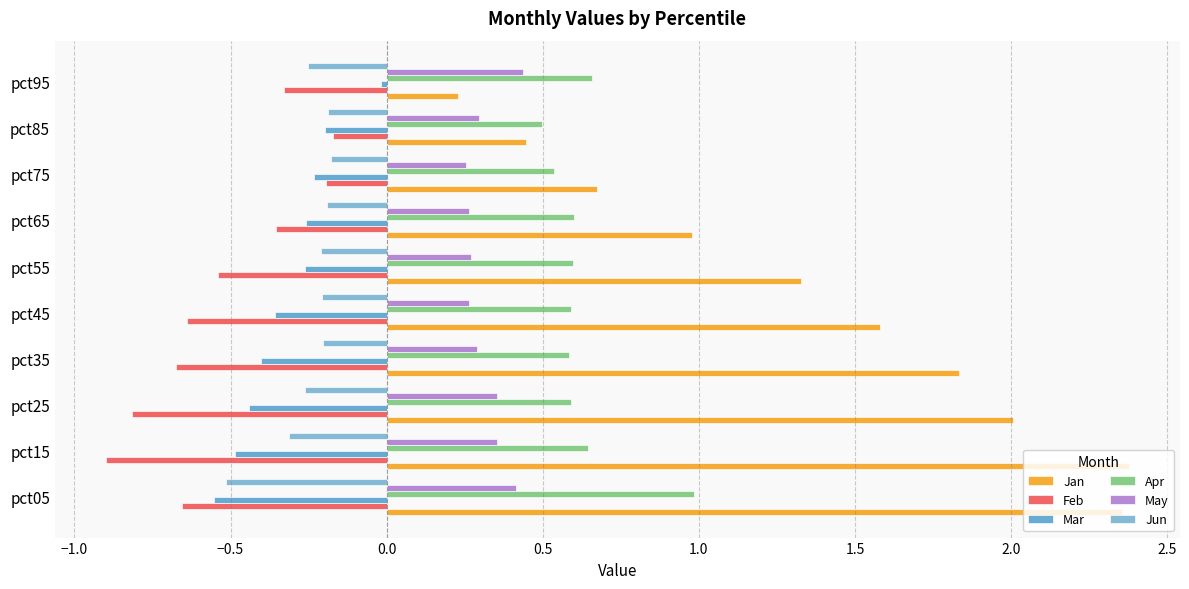

How many categories are shown in the chart?

10